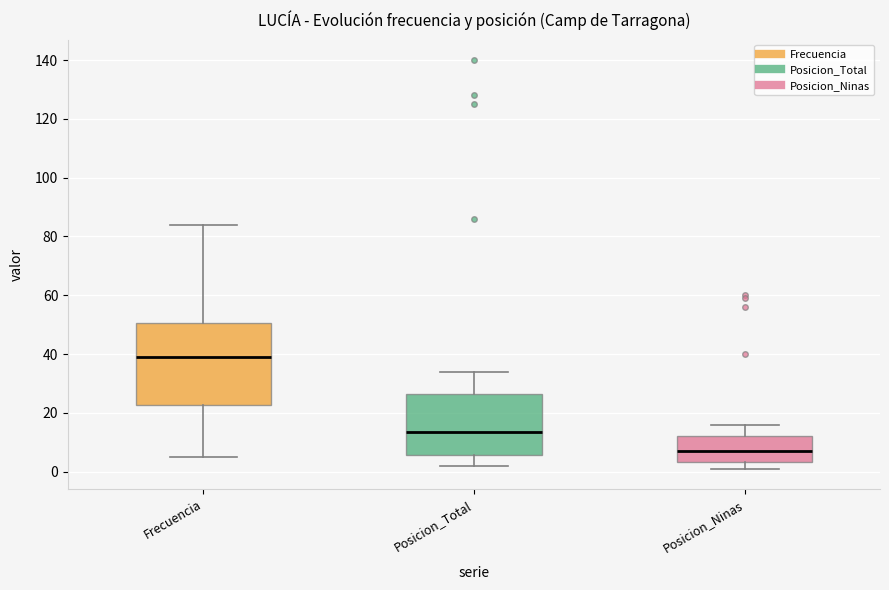

Reading left to right, read every box against the y-axis: the position of its median line, the range the box covers, and the ends of its whiskers. The values are not printed on the chart, so give them approximately, as read against the axis.

Frecuencia: median 40, box 22 to 50, whiskers 6 to 84
Posicion_Total: median 14, box 6 to 26, whiskers 2 to 34
Posicion_Ninas: median 8, box 4 to 12, whiskers 2 to 16